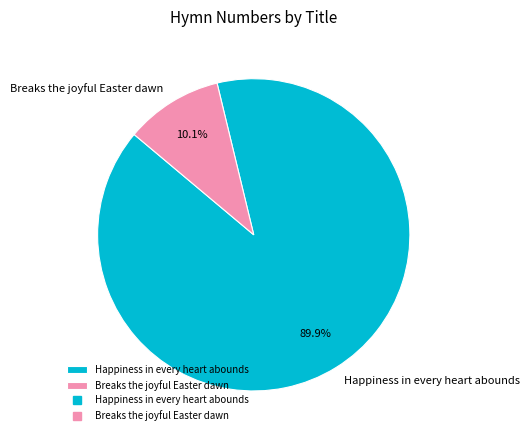

Between Breaks the joyful Easter dawn and Happiness in every heart abounds, which is larger?

Happiness in every heart abounds